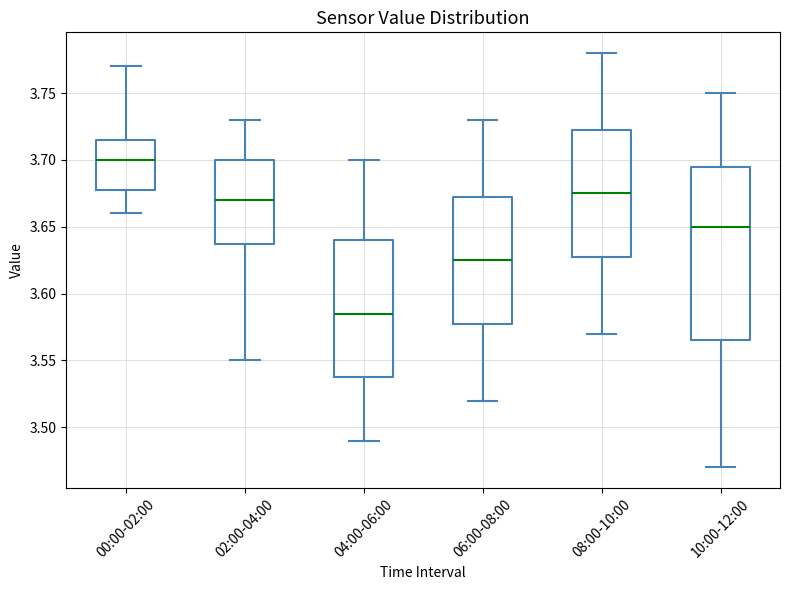

Reading left to right, transcribe this box plot: for each box, give where its median line is, the range the box spans, and where its two whiskers end, as read against the y-axis. The values are not printed on the chart, so give them approximately, as read against the axis.

00:00-02:00: median 3.700, box 3.680 to 3.715, whiskers 3.660 to 3.770
02:00-04:00: median 3.670, box 3.640 to 3.700, whiskers 3.550 to 3.730
04:00-06:00: median 3.585, box 3.540 to 3.640, whiskers 3.490 to 3.700
06:00-08:00: median 3.625, box 3.580 to 3.675, whiskers 3.520 to 3.730
08:00-10:00: median 3.675, box 3.630 to 3.725, whiskers 3.570 to 3.780
10:00-12:00: median 3.650, box 3.565 to 3.695, whiskers 3.470 to 3.750